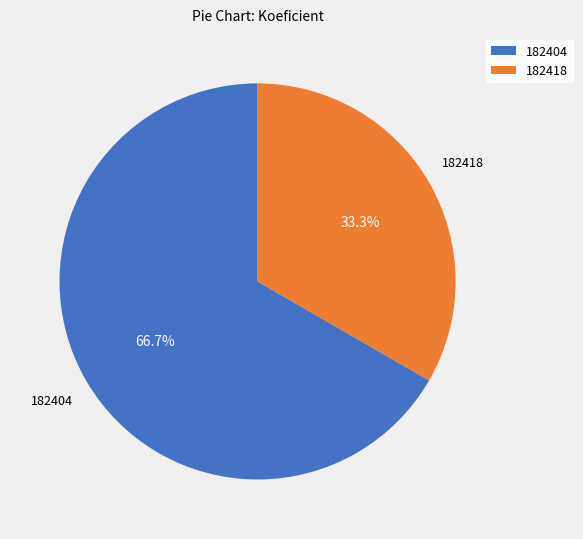

True or false: 182404 accounts for 77% of the total.

False